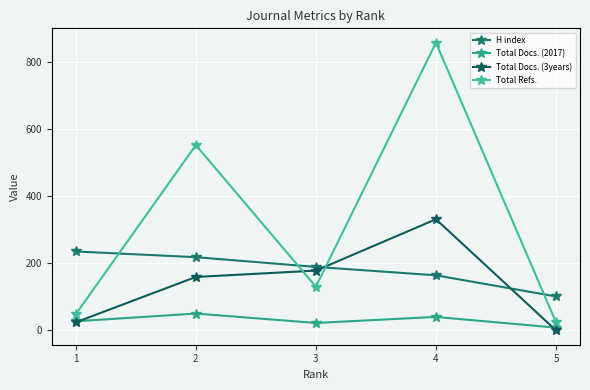

Which series has the largest total across all categories?

Total Refs.